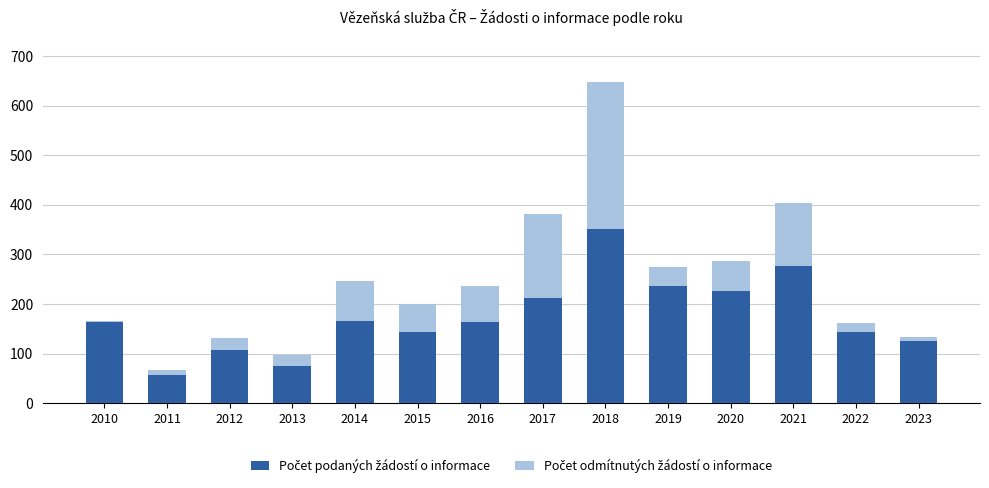

Does the chart contain stacked bars?

Yes